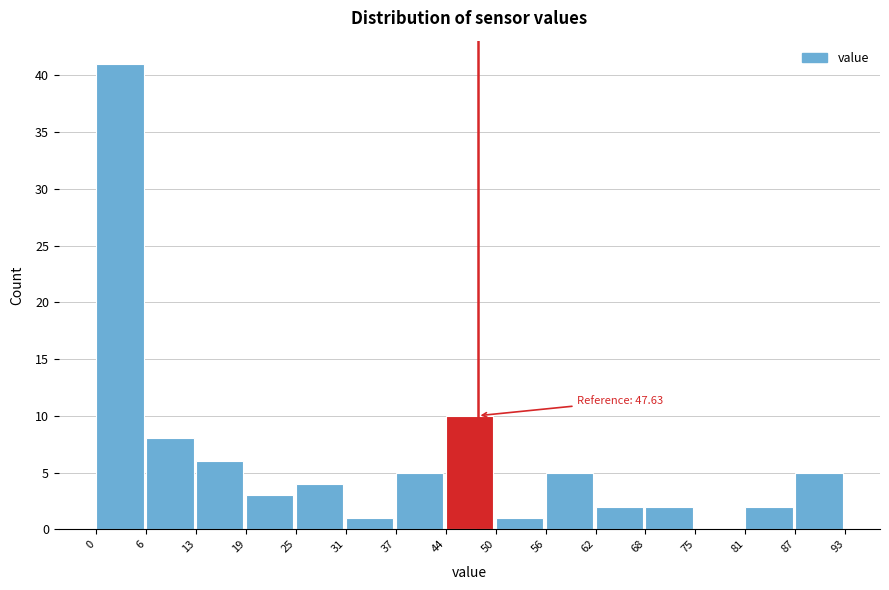

Which range on the x-axis has the tallest bar?

0 to 6